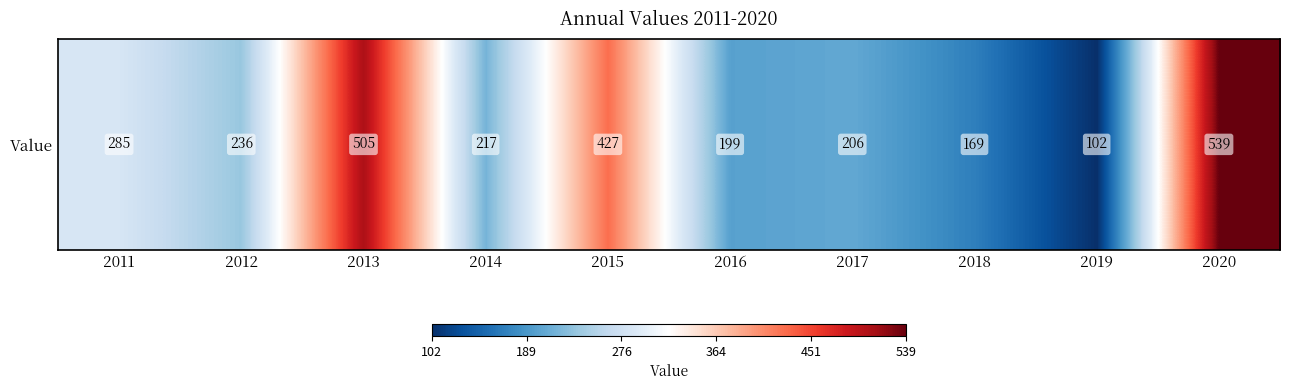

Count the number of values greater than 236.

4